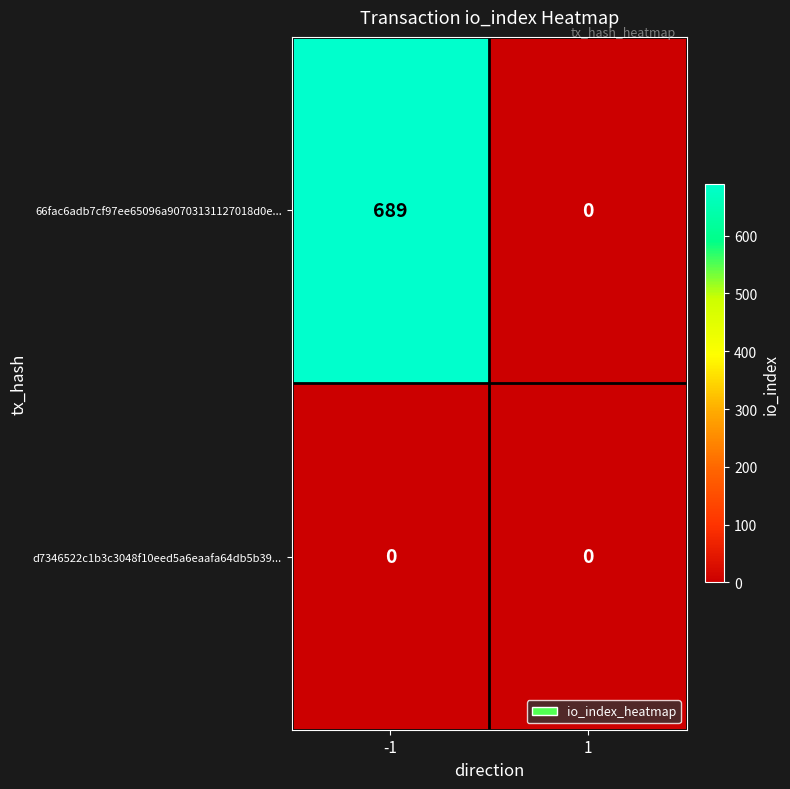

What is the difference between the maximum and minimum values in the 66fac6adb7cf97ee65096a90703131127018d0e... series?

689